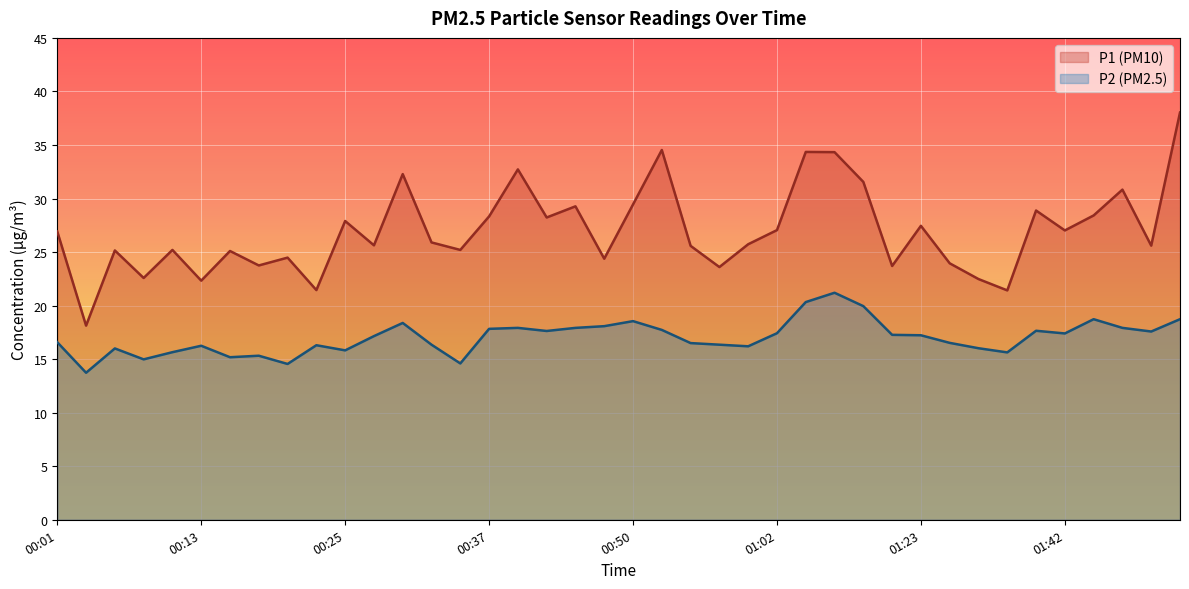

True or false: P2 and P1 cross at least once.

False